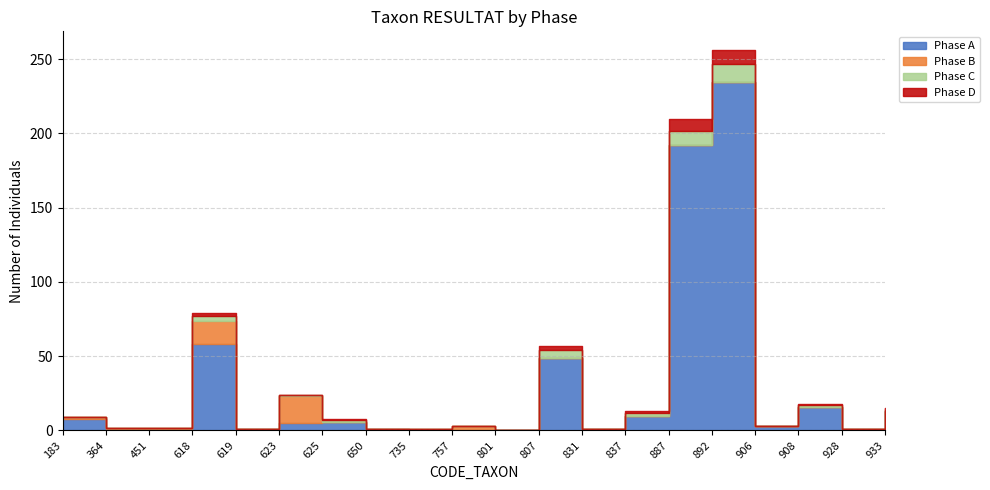

Where do Phase B and Phase C first cross each other?

623 and 625